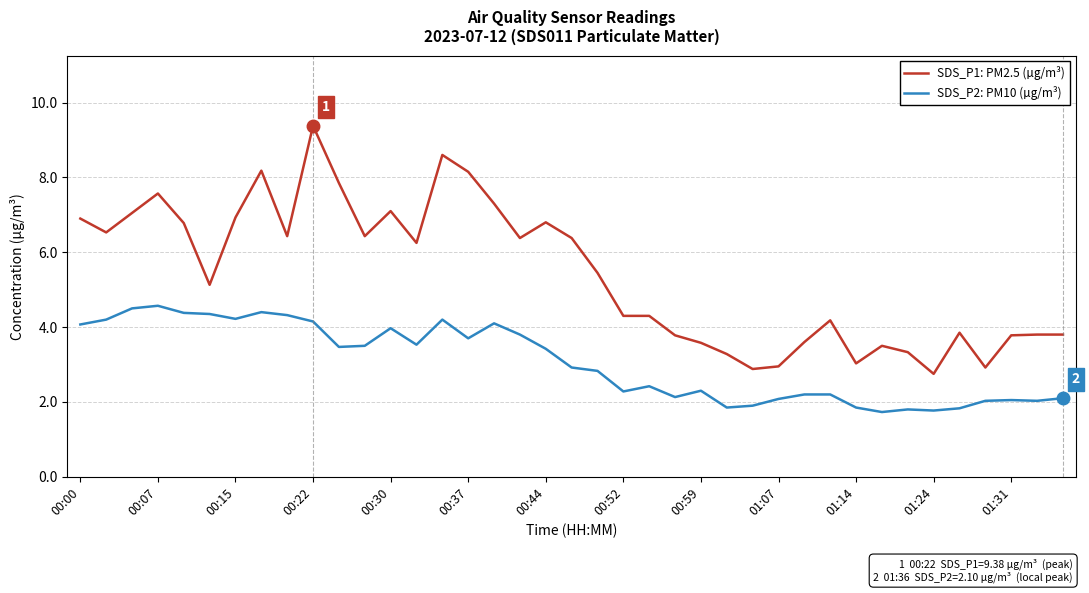

True or false: SDS_P2: PM10 (µg/m³) and SDS_P1: PM2.5 (µg/m³) cross at least once.

False